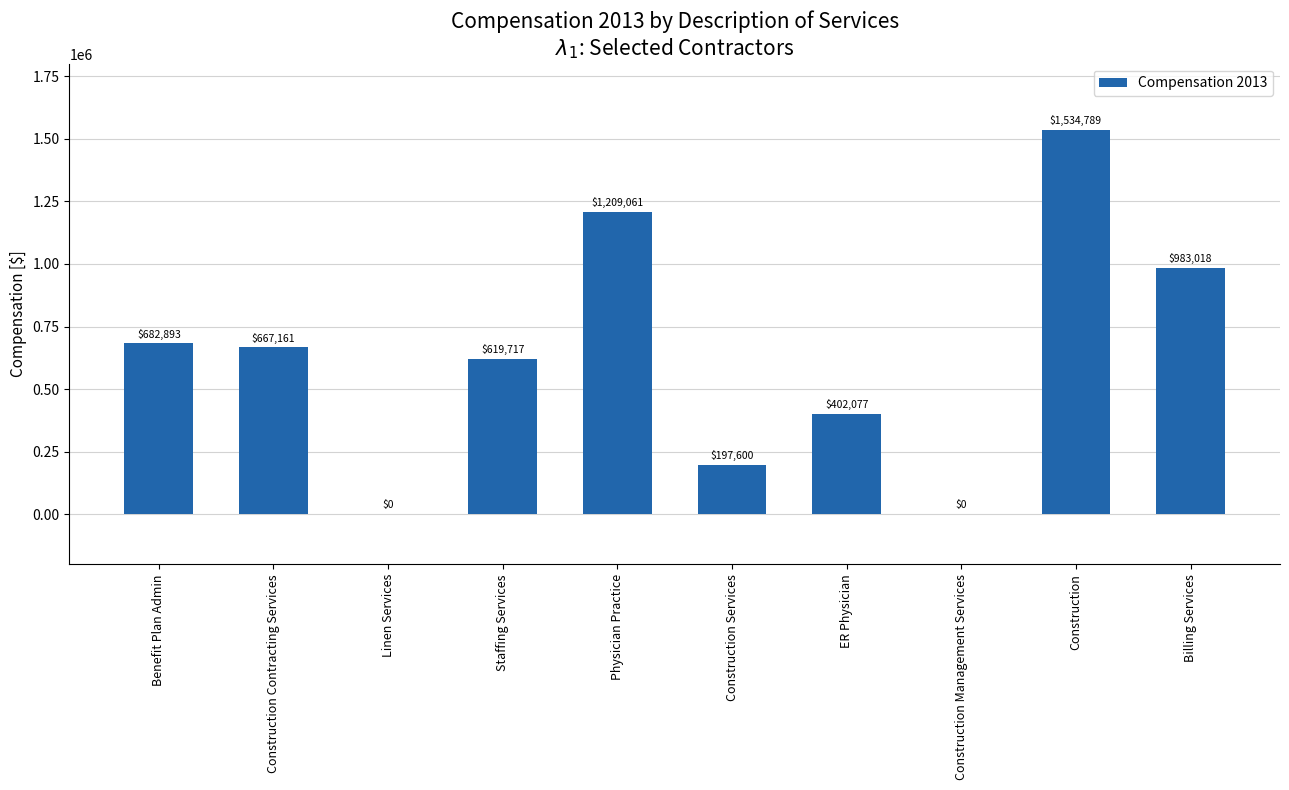

Where does the data first go above 667161?

Benefit Plan Admin